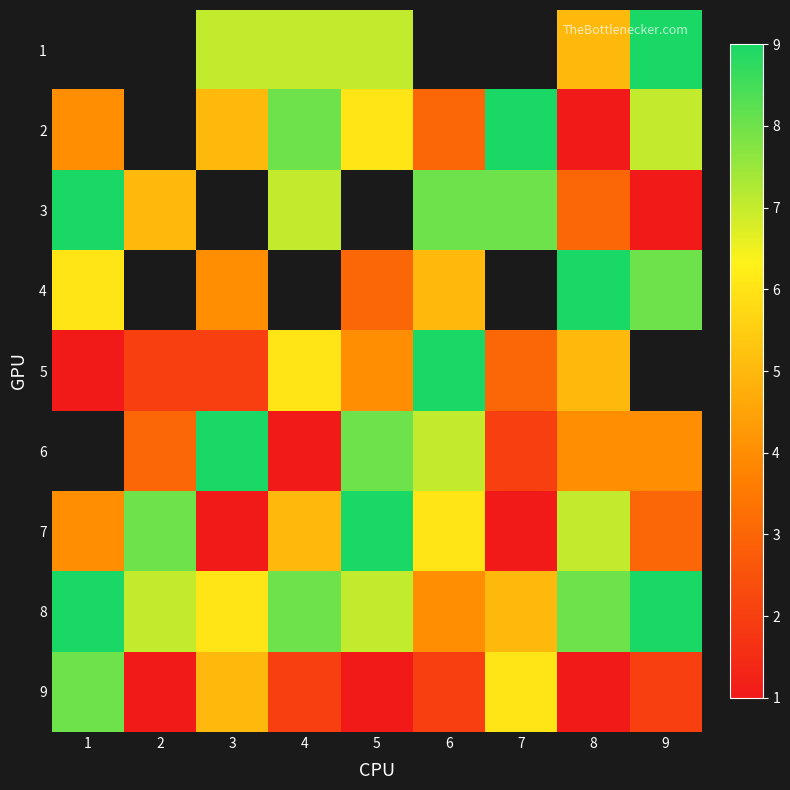

What is the average value of the 8 series?

7.0